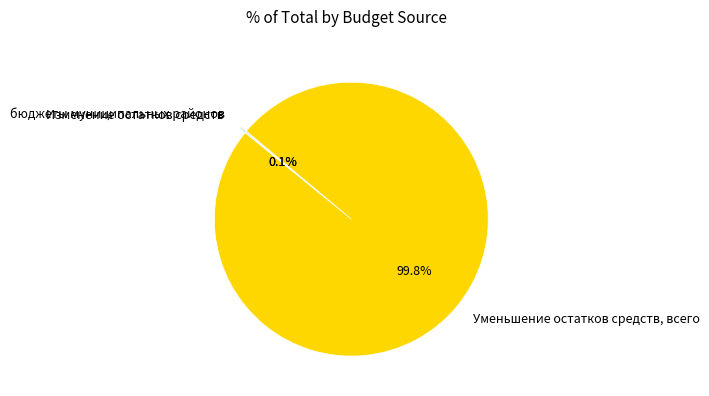

Which category has the biggest portion of the pie?

Уменьшение остатков средств, всего